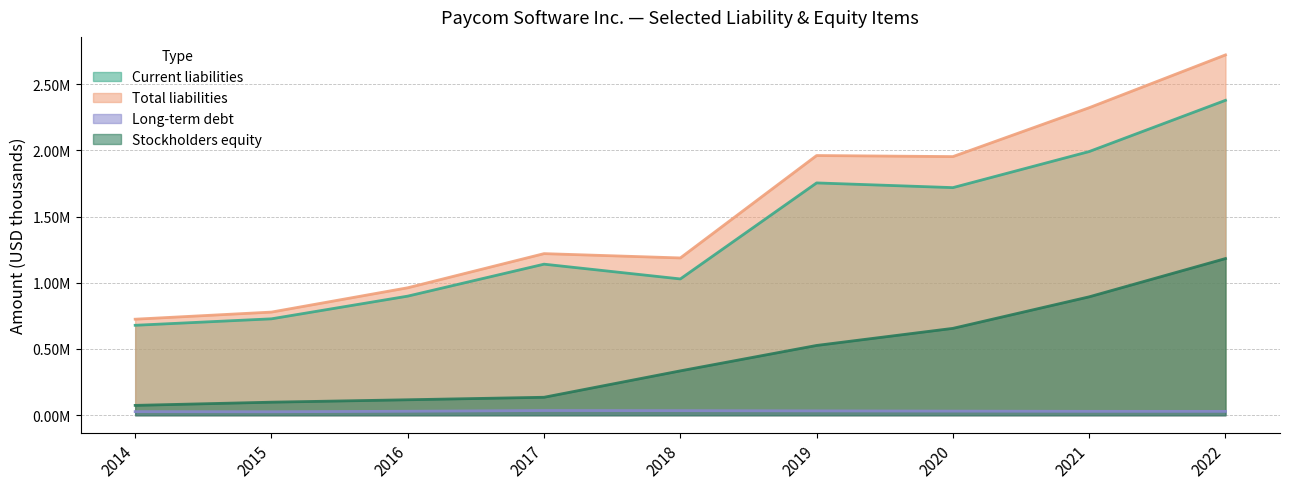

Which series has the largest total across all categories?

Total liabilities